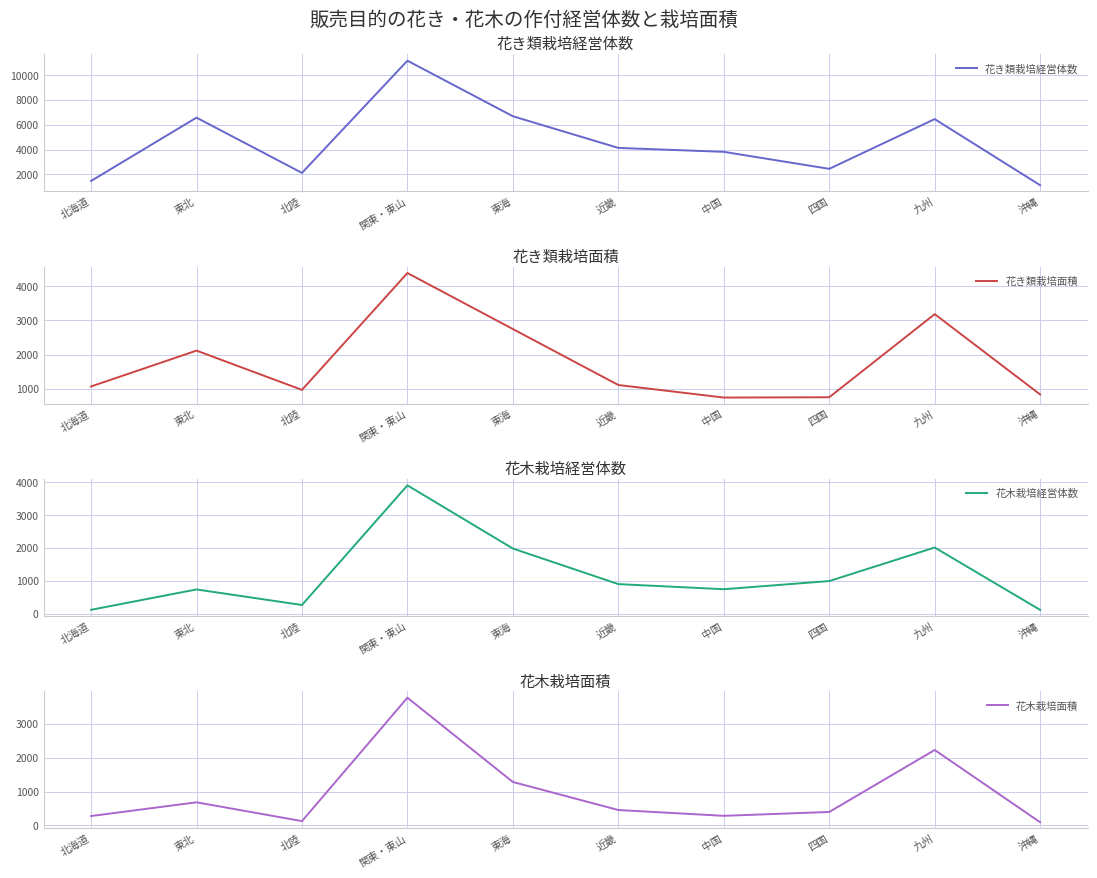

What is the maximum value for 花き類栽培経営体数?

11166